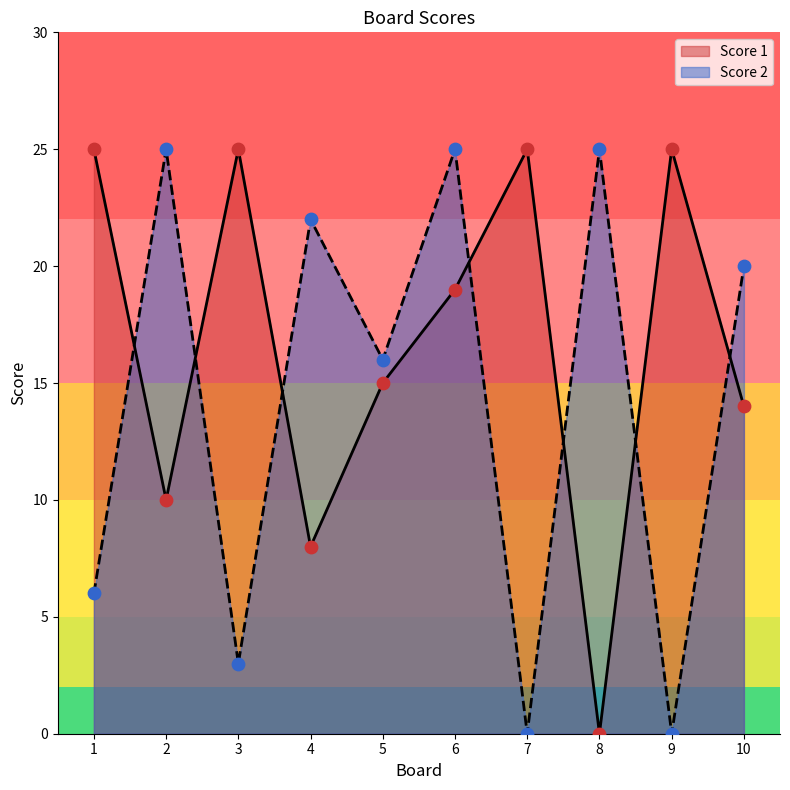

At which category is the sum across all series the highest?

6